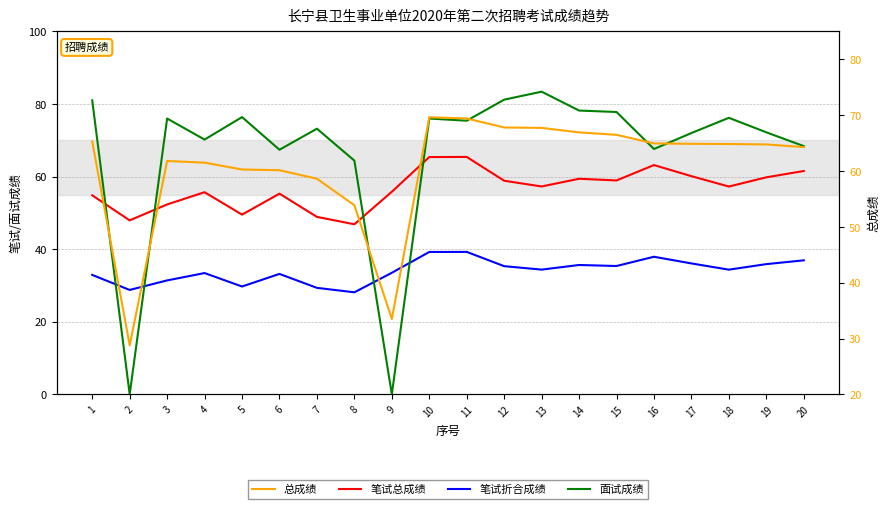

Where is the first local minimum for 面试成绩?

2